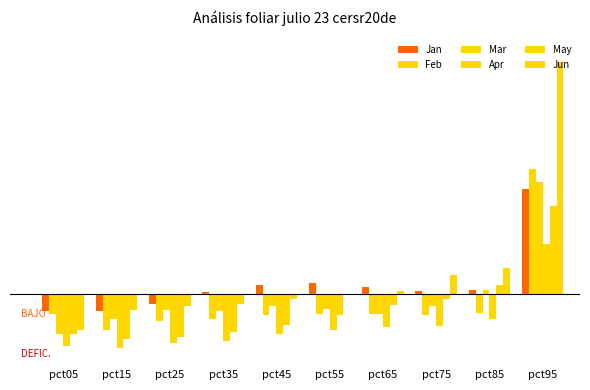

Between pct65 and pct75, which series saw the biggest shift?

Jun